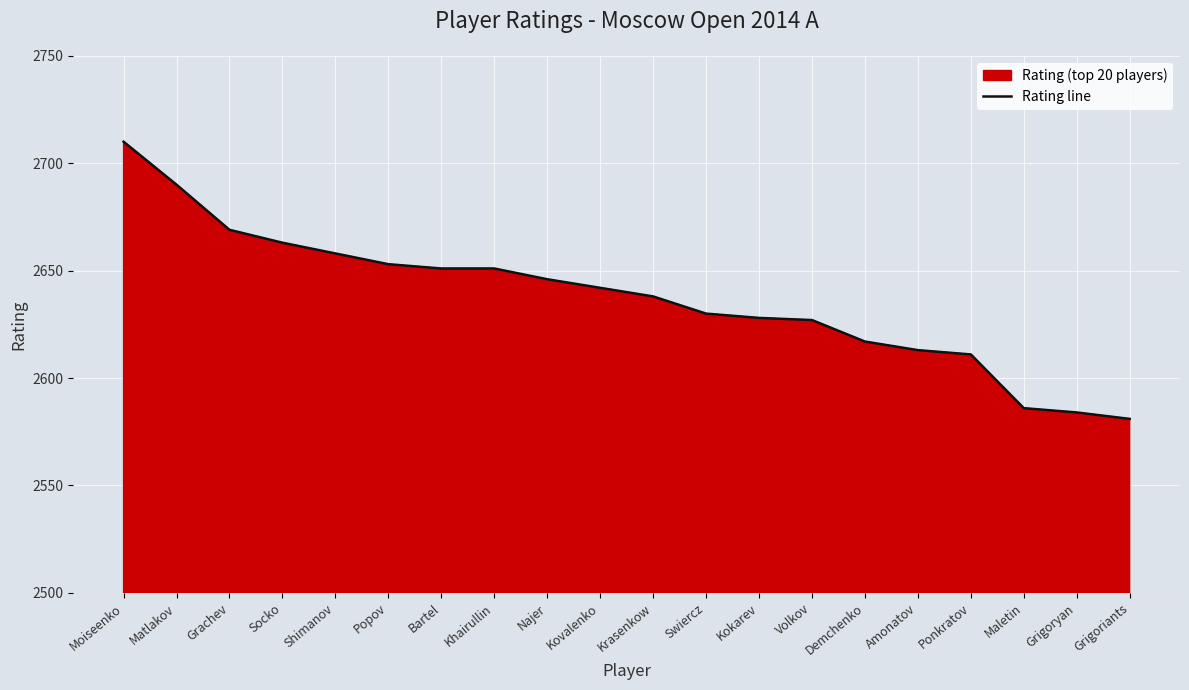

Which category has the lowest value across all series?

Grigoriants